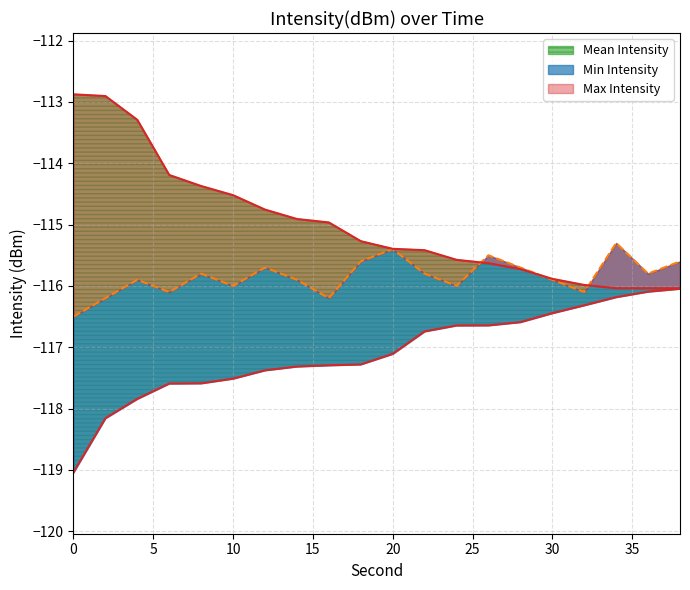

Which series has the widest spread of values?

Max Intensity